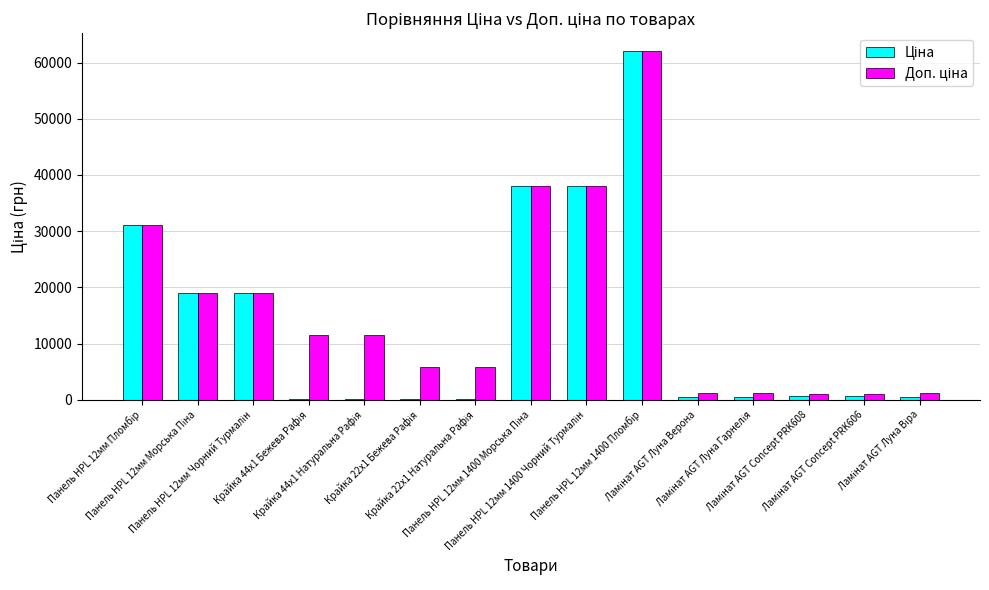

Rank the series by their average value, from lowest to highest.

Ціна, Доп. ціна